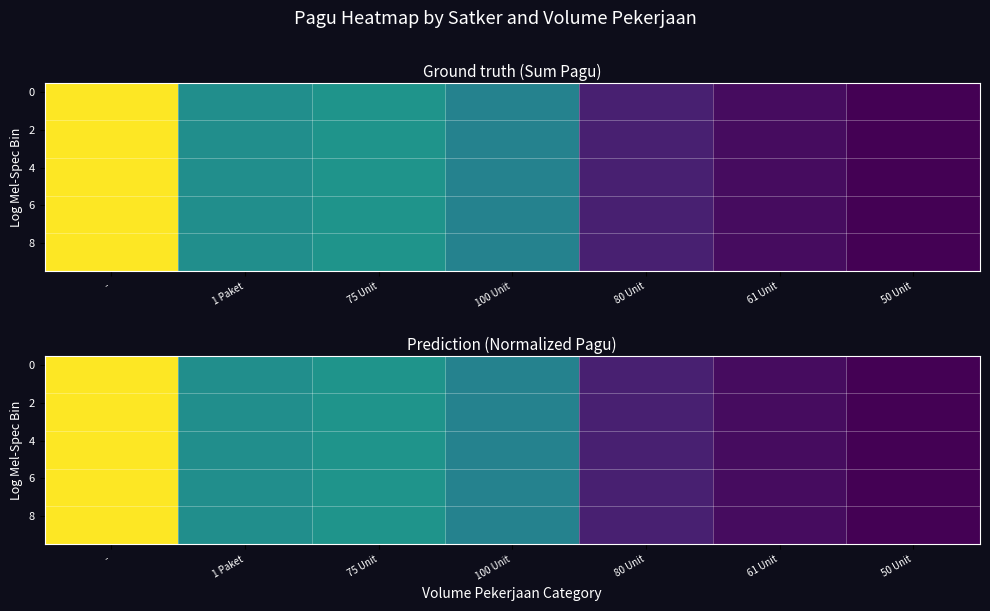

What is the highest value of the 0 series?

1.0